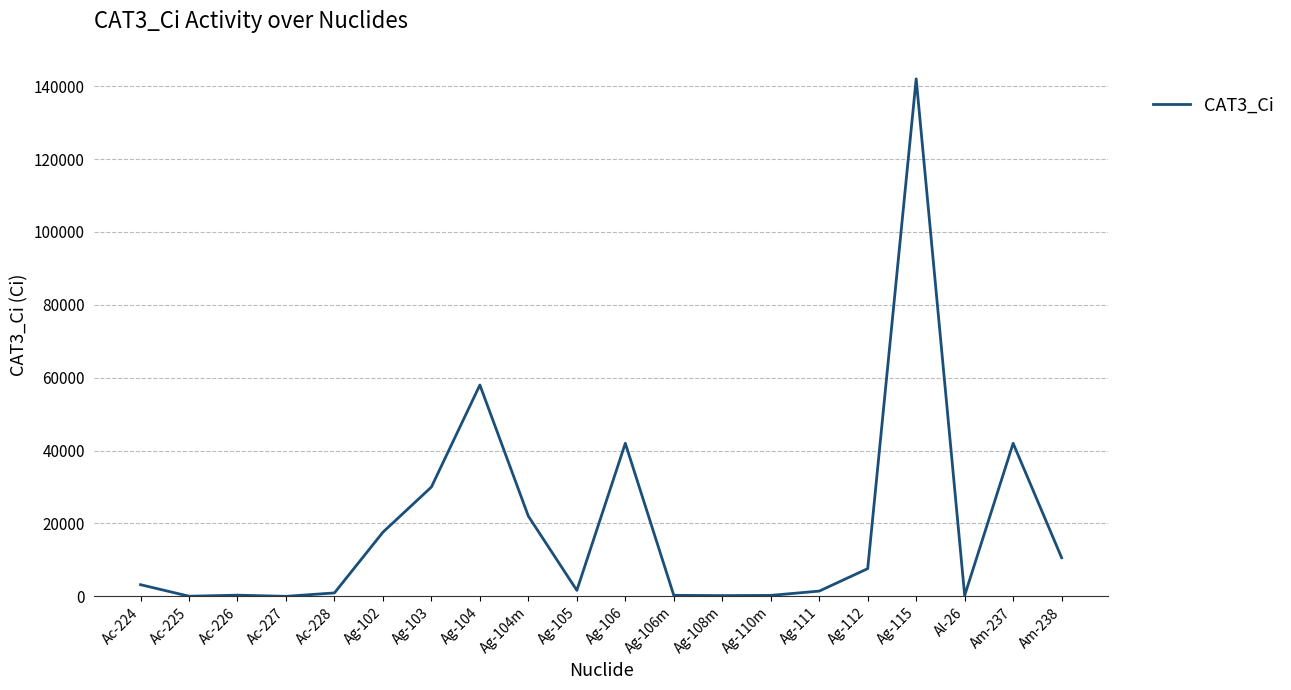

Between Ag-106 and Ac-227, which is larger?

Ag-106